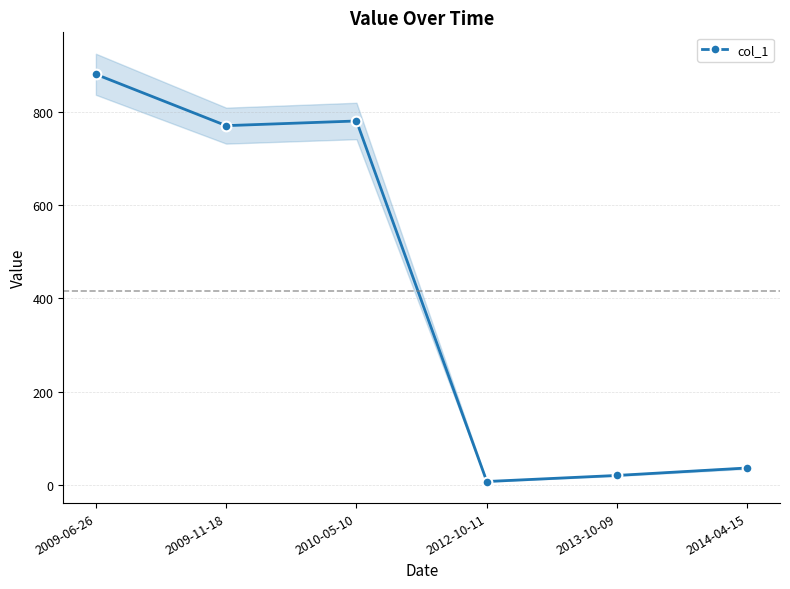

What is the difference between the second highest and minimum values?

772